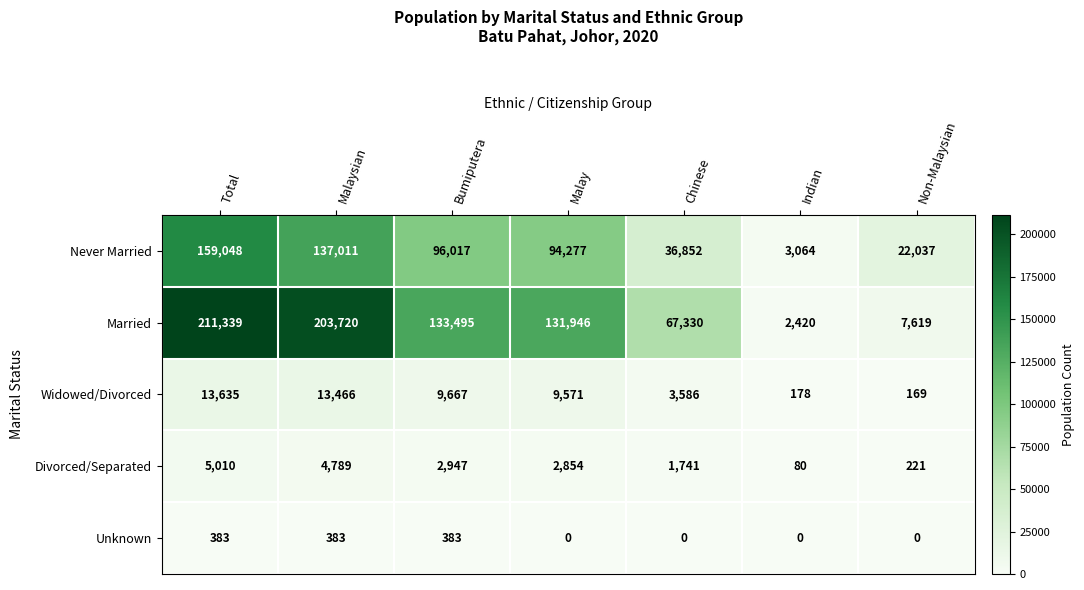

What is the average value of the Divorced/Separated series?

2520